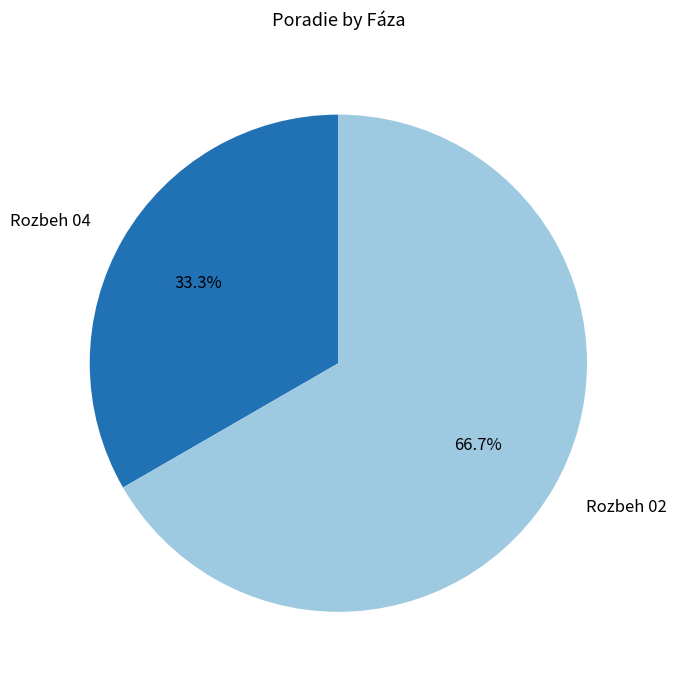

Which category has the smallest portion of the pie?

Rozbeh 04